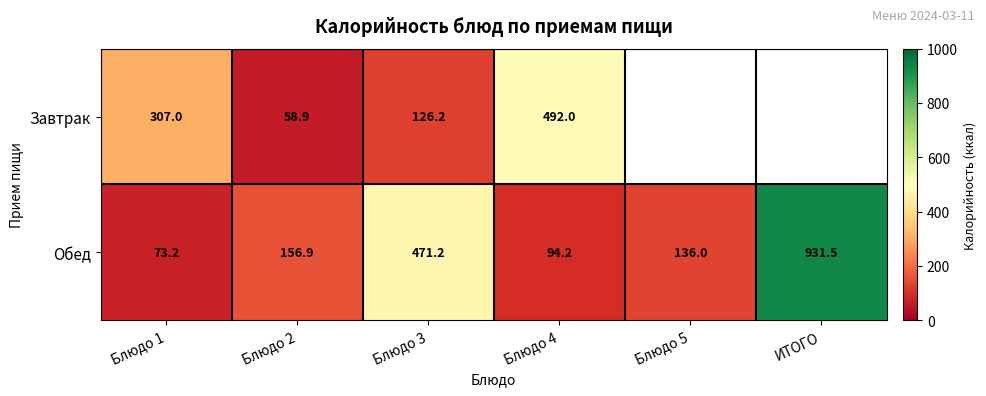

How many values in the Обед series are below 156?

3